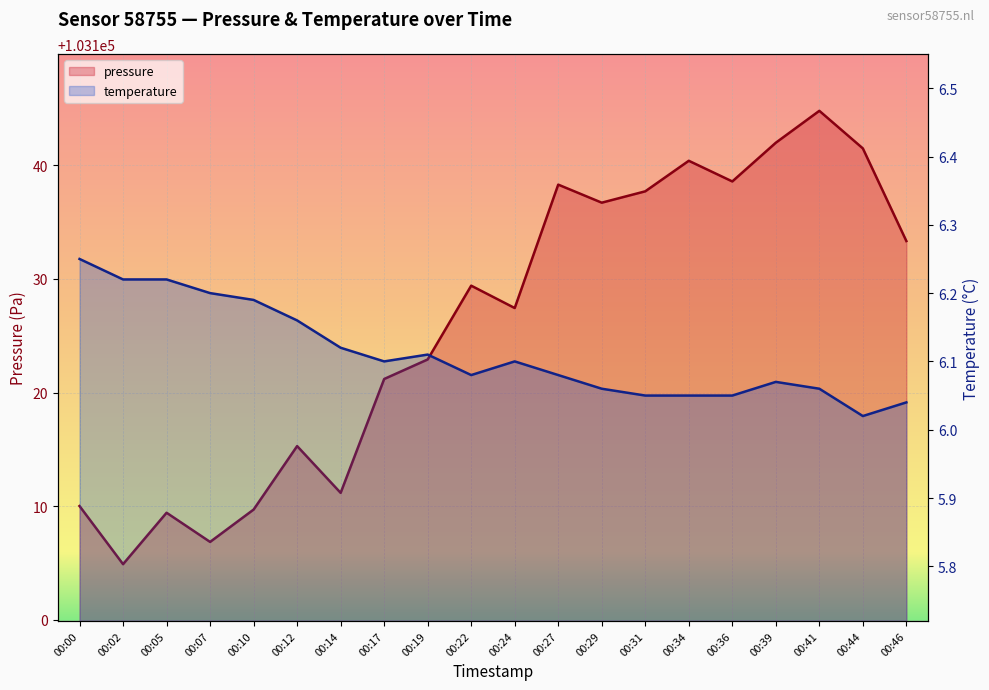

Reading left to right, list all the values displayed in this chart.

pressure: 00:00=103110.0	00:02=103104.9	00:05=103109.4	00:07=103106.8	00:10=103109.7	00:12=103115.3	00:14=103111.2	00:17=103121.2	00:19=103122.9	00:22=103129.4	00:24=103127.4	00:27=103138.3	00:29=103136.7	00:31=103137.7	00:34=103140.4	00:36=103138.6	00:39=103142.0	00:41=103144.8	00:44=103141.5	00:46=103133.3
temperature: 00:00=6.2	00:02=6.2	00:05=6.2	00:07=6.2	00:10=6.2	00:12=6.2	00:14=6.1	00:17=6.1	00:19=6.1	00:22=6.1	00:24=6.1	00:27=6.1	00:29=6.1	00:31=6.0	00:34=6.0	00:36=6.0	00:39=6.1	00:41=6.1	00:44=6.0	00:46=6.0